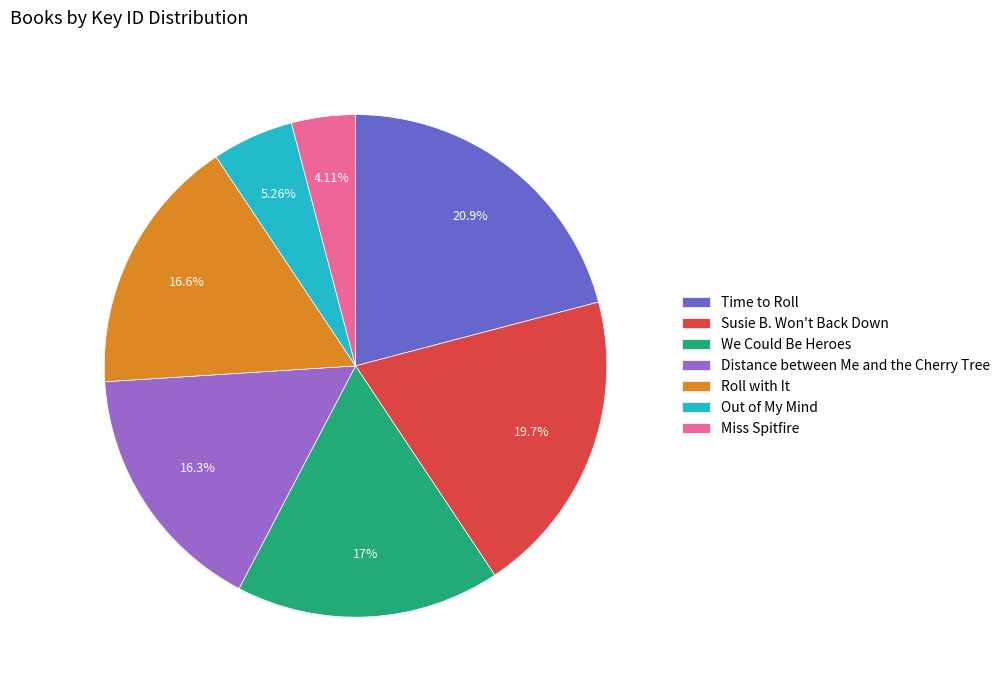

What is the ratio of the value at We Could Be Heroes to the value at Out of My Mind?

3.2